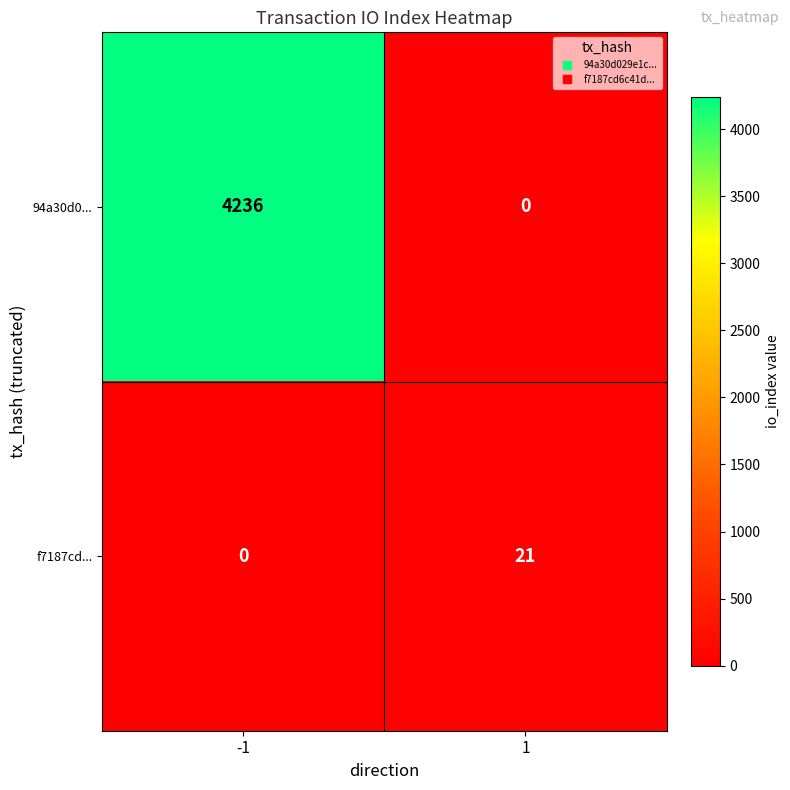

What is the sum of all f7187cd... values?

21